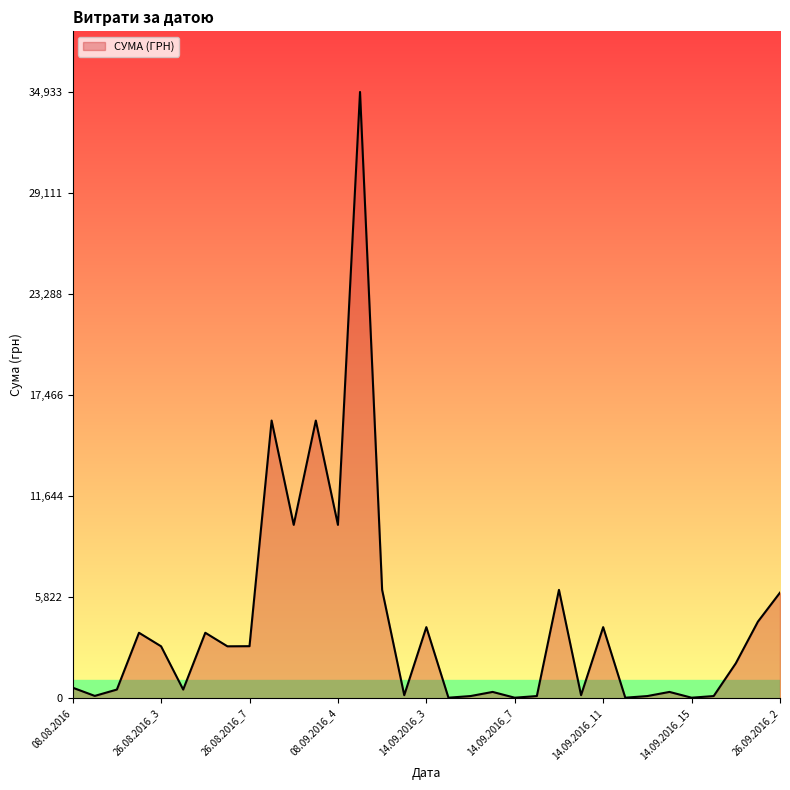

Does the chart have visible grid lines?

No